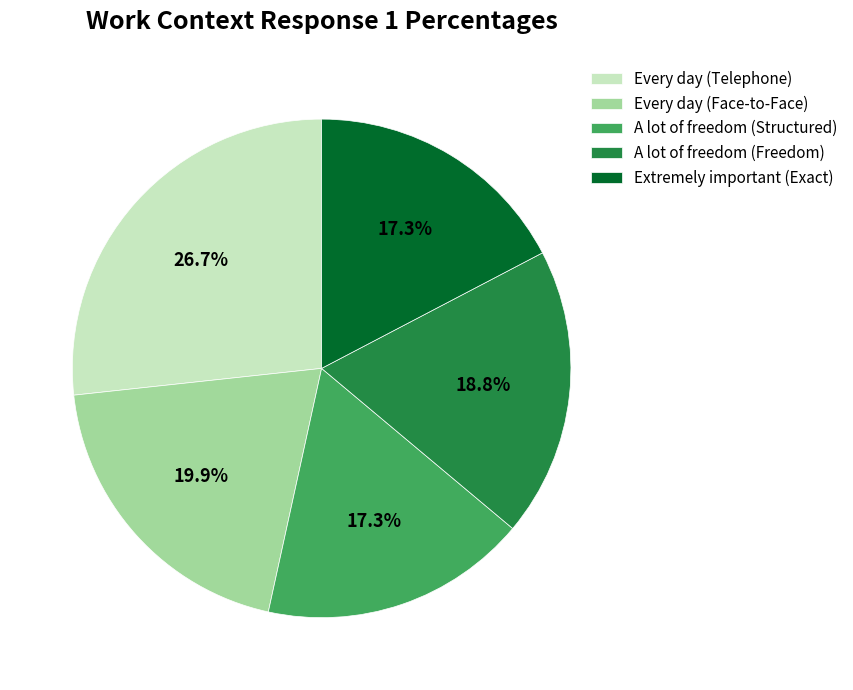

What is the ratio of the value at A lot of freedom (Freedom) to the value at A lot of freedom (Structured)?

1.1